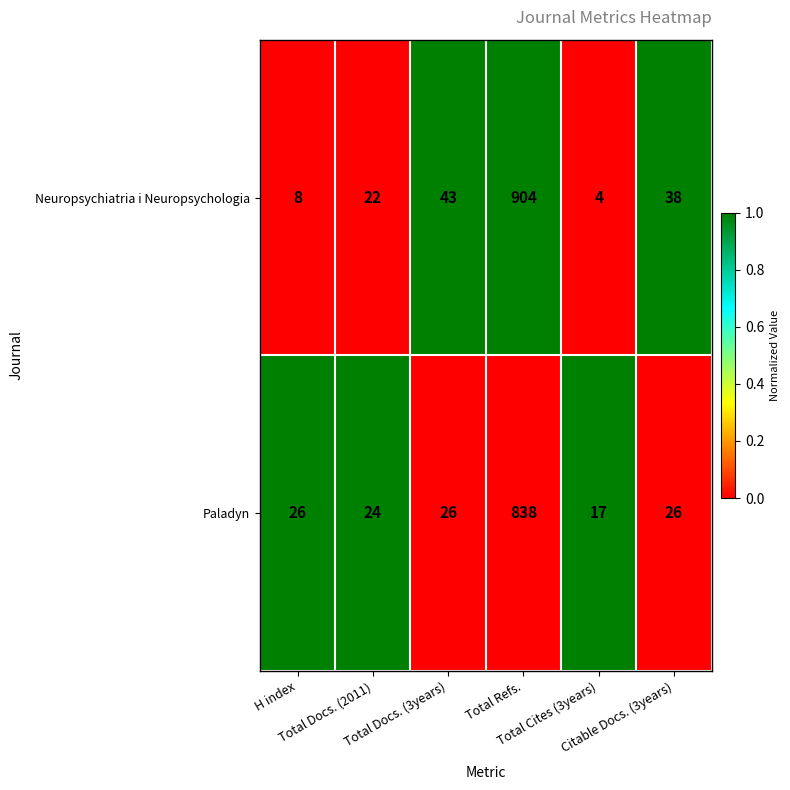

What is the maximum value shown in the chart?

904